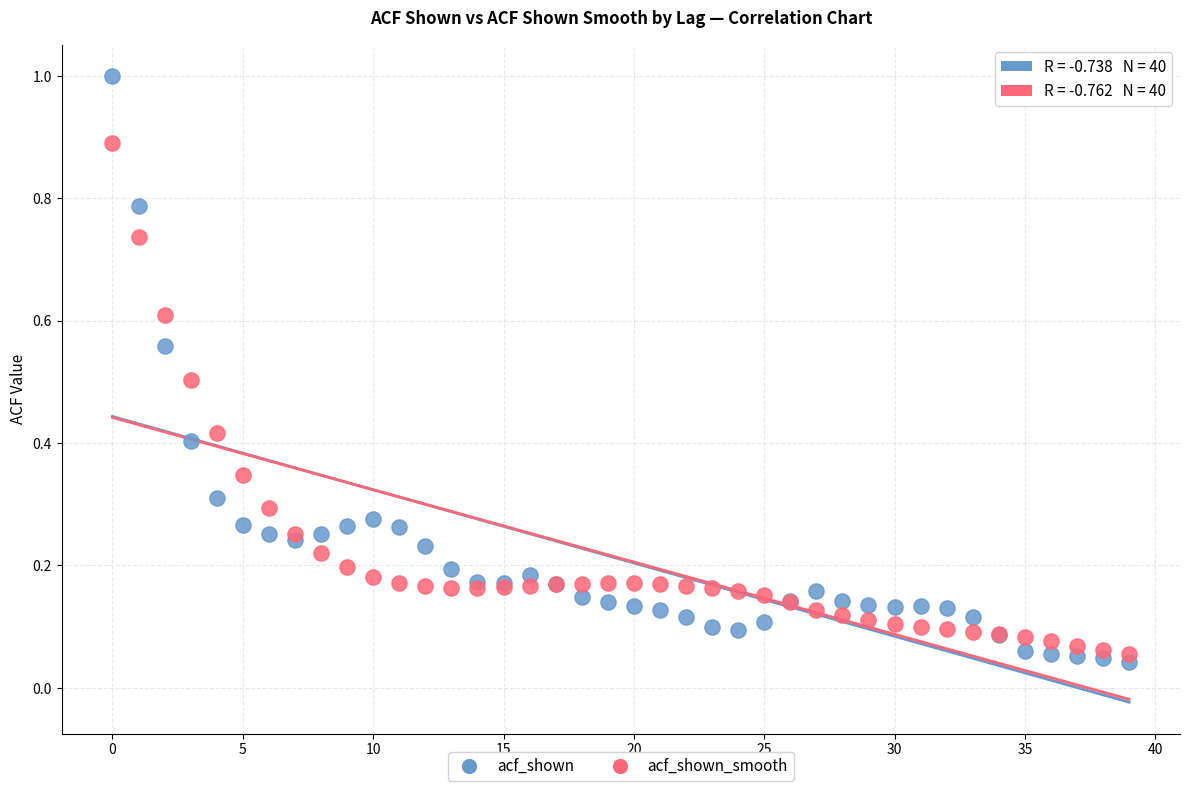

Which series has the largest Y range (max minus min)?

acf_shown